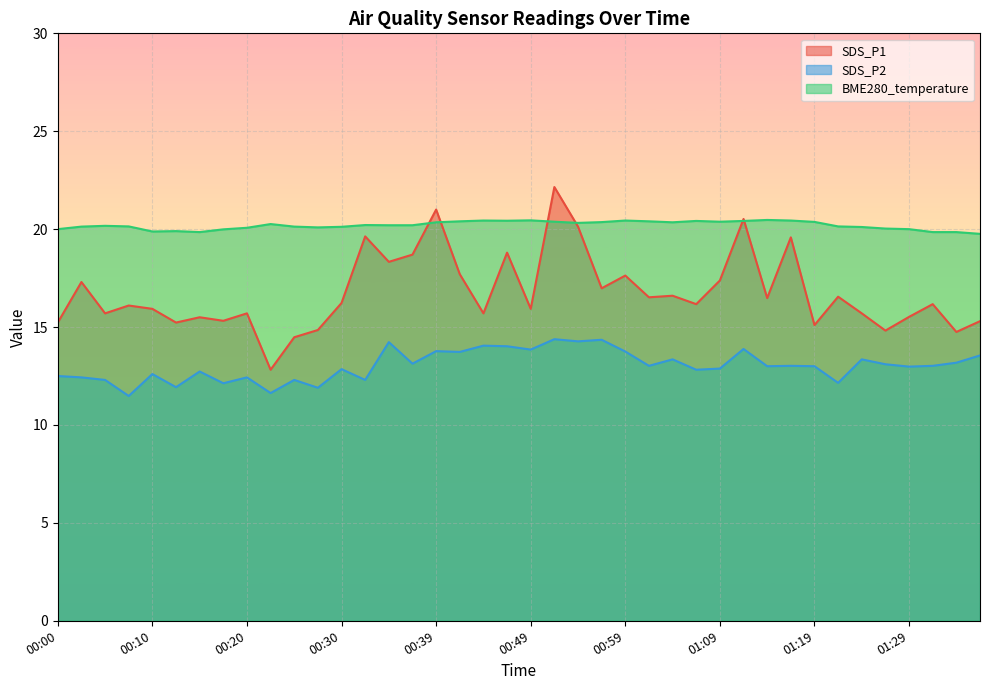

What is the minimum value for SDS_P2?

11.5